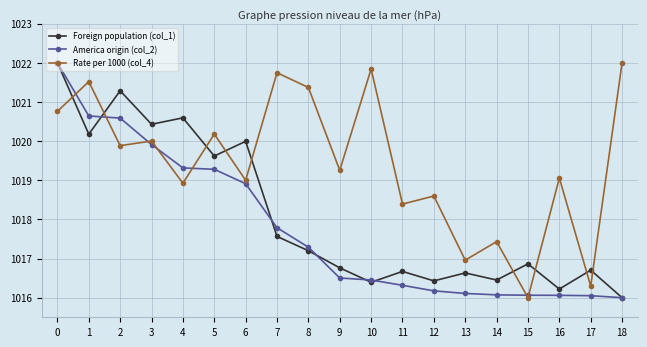

Count the number of data series in this chart.

3